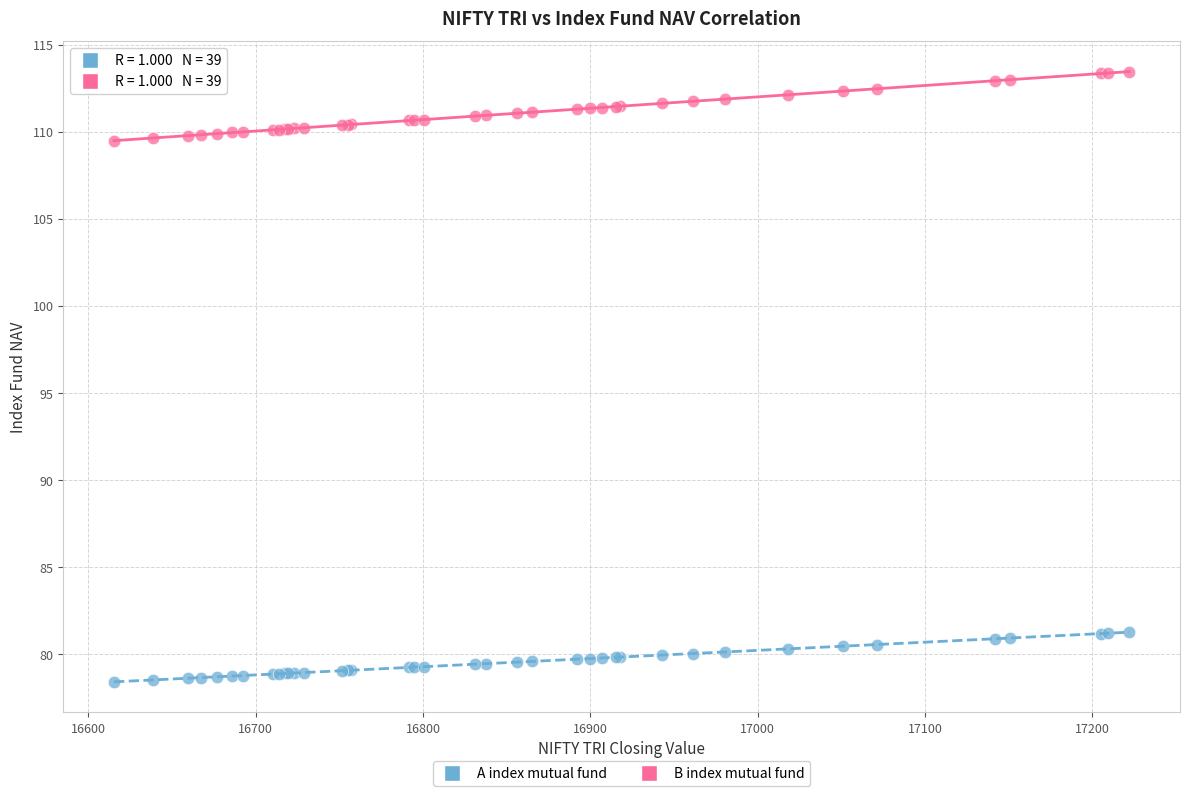

What are all the series names shown in the legend?

A index mutual fund, B index mutual fund